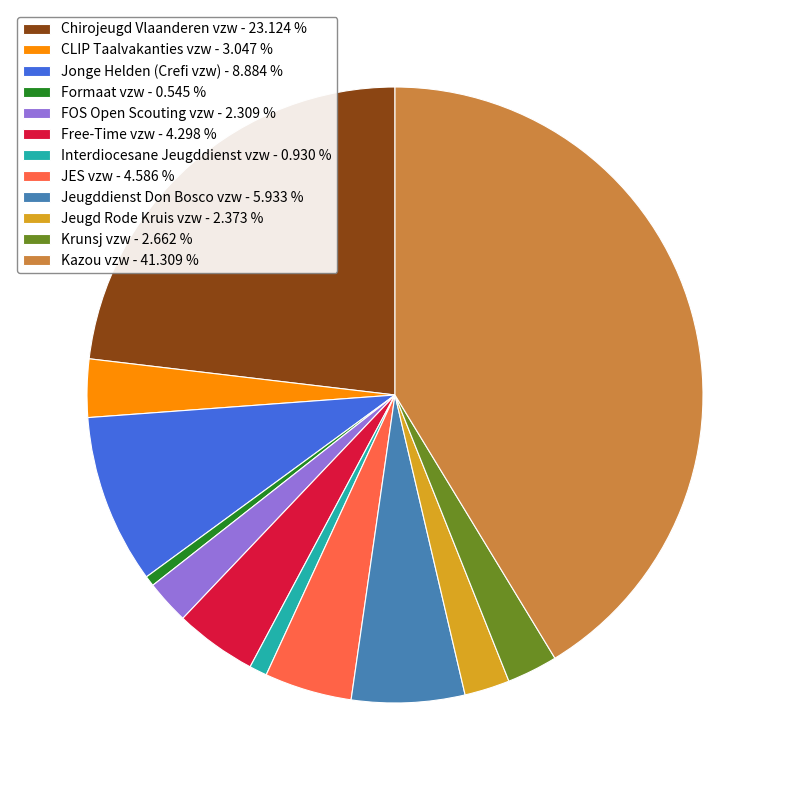

Between Jeugd Rode Kruis vzw and Chirojeugd Vlaanderen vzw, which is larger?

Chirojeugd Vlaanderen vzw